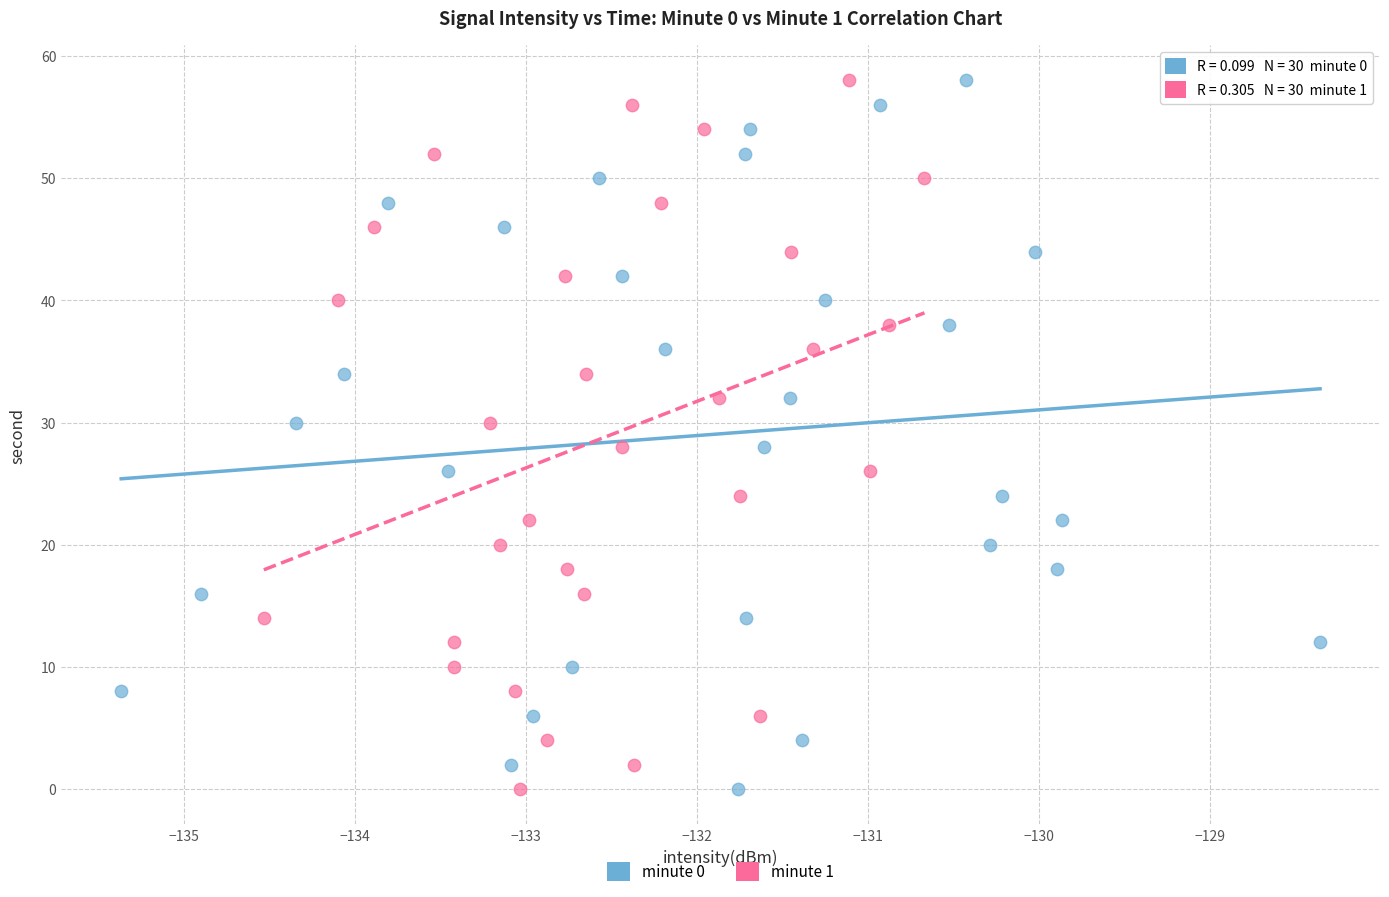

What are all the series names shown in the legend?

minute 0, minute 1